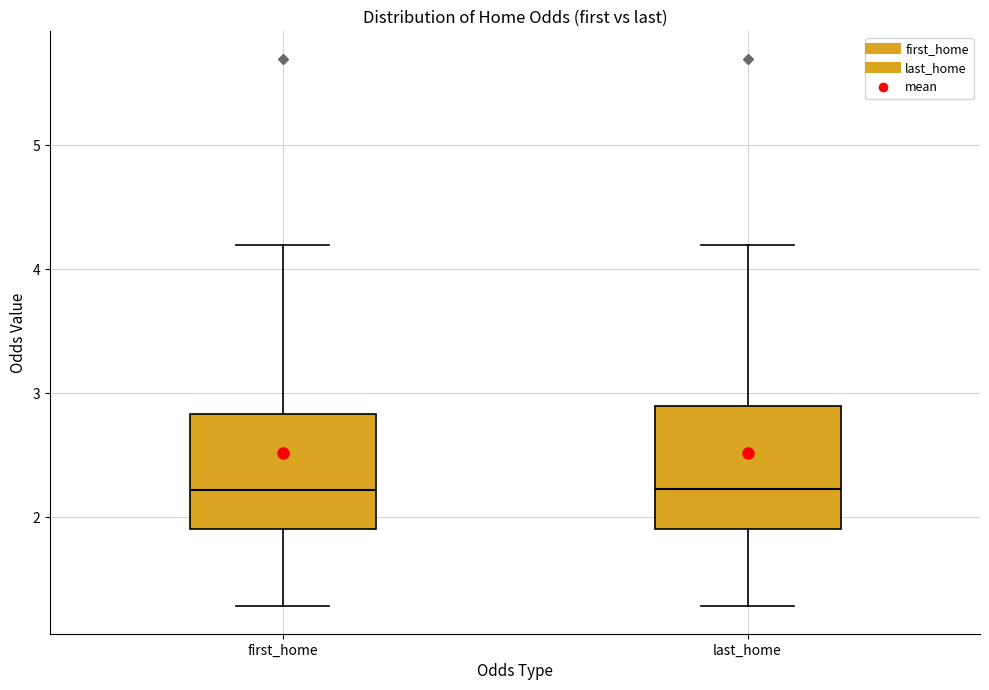

Reading left to right, transcribe this box plot: for each box, give where its median line is, the range the box spans, and where its two whiskers end, as read against the y-axis. The values are not printed on the chart, so give them approximately, as read against the axis.

first_home: median 2.2, box 1.9 to 2.8, whiskers 1.3 to 4.2
last_home: median 2.2, box 1.9 to 2.9, whiskers 1.3 to 4.2